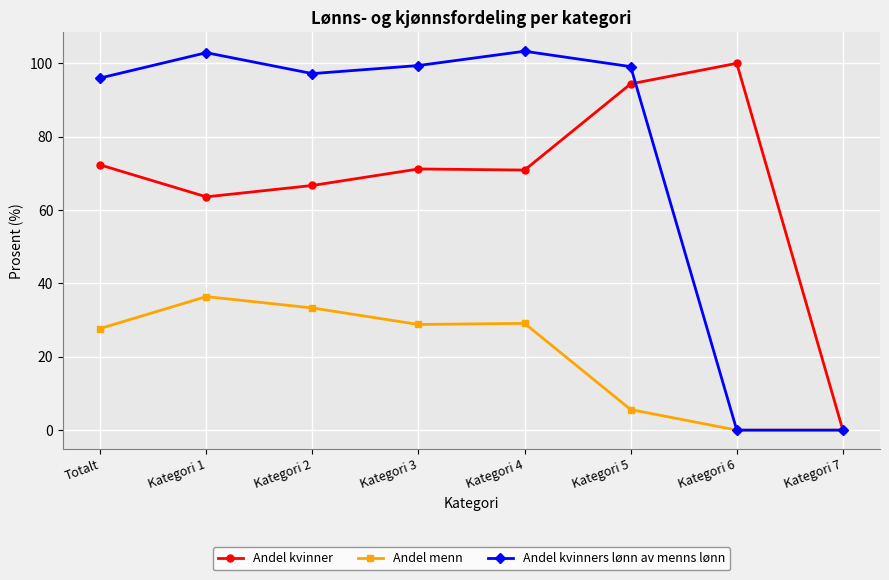

What is the label of the 5th point from the left?

Kategori 4